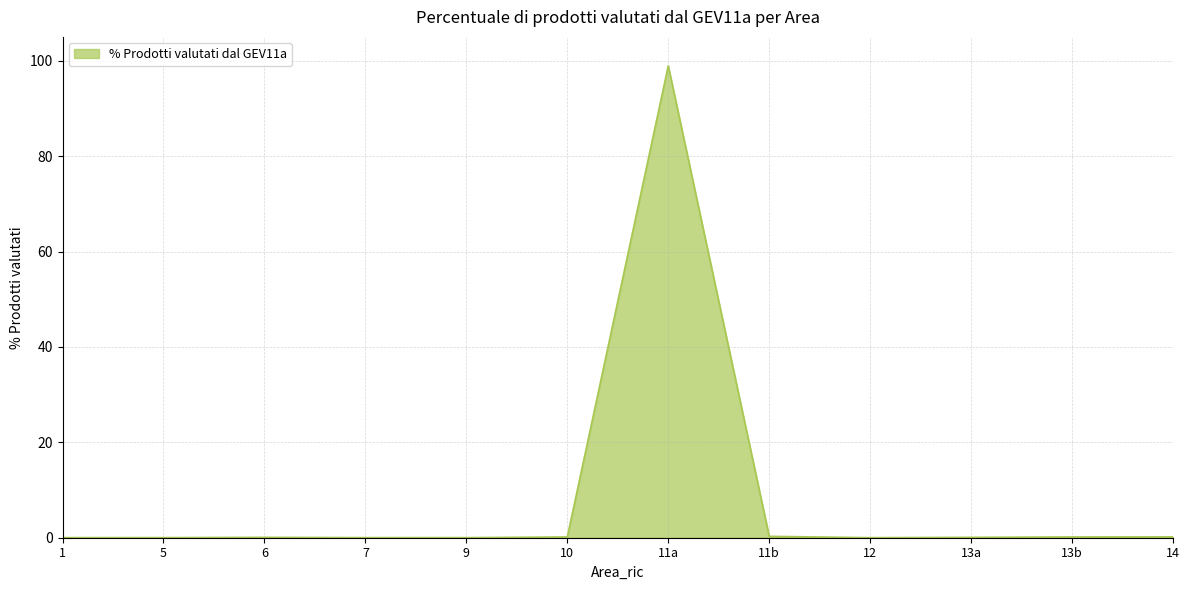

What is the average value?

8.3